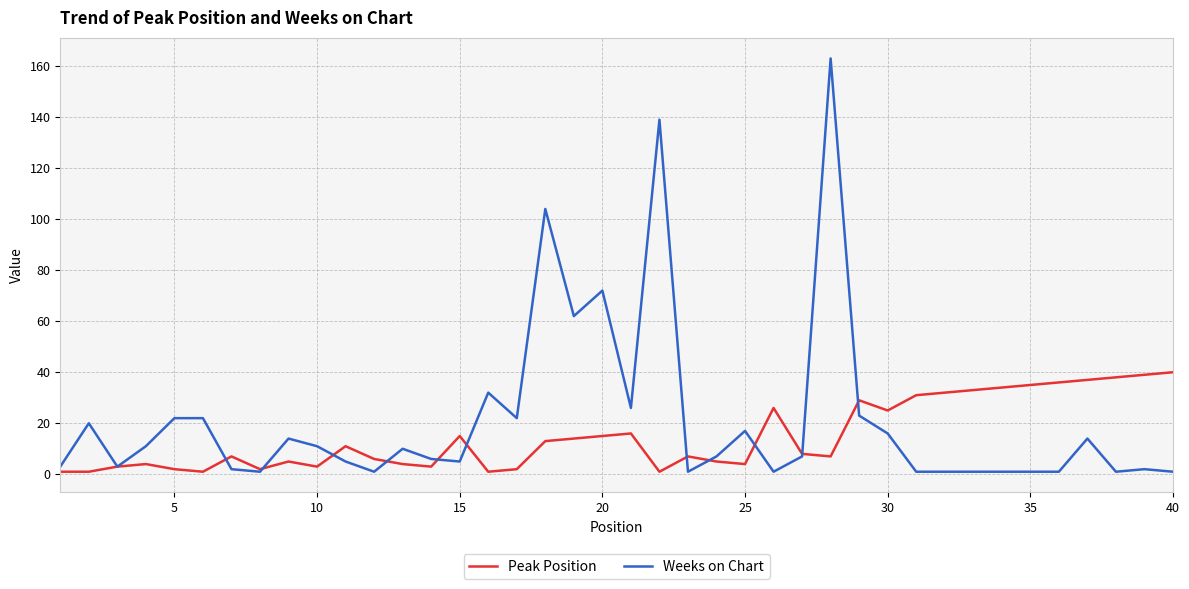

What is the difference between the maximum and second lowest values in the Peak Position series?

39